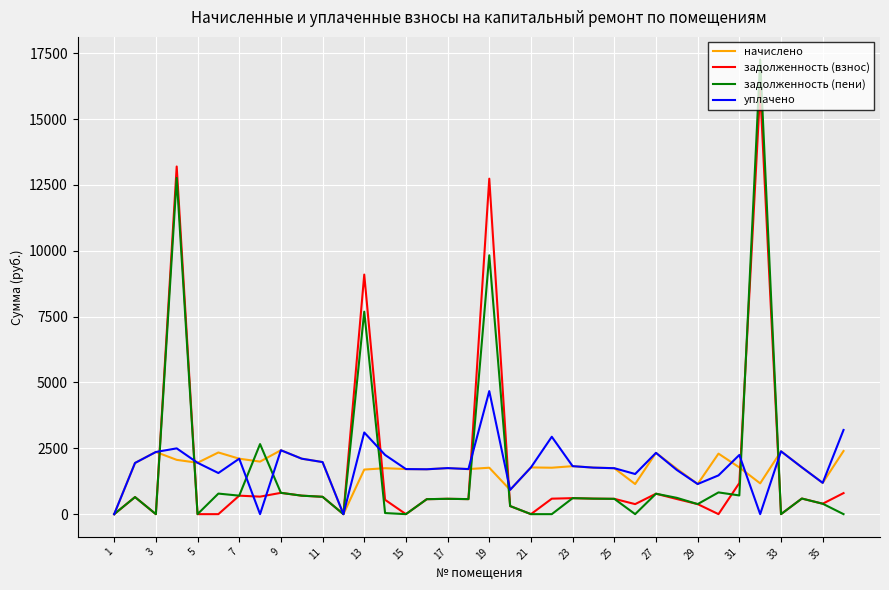

Rank the series by their maximum value, from lowest to highest.

начислено, уплачено, задолженность (взнос), задолженность (пени)